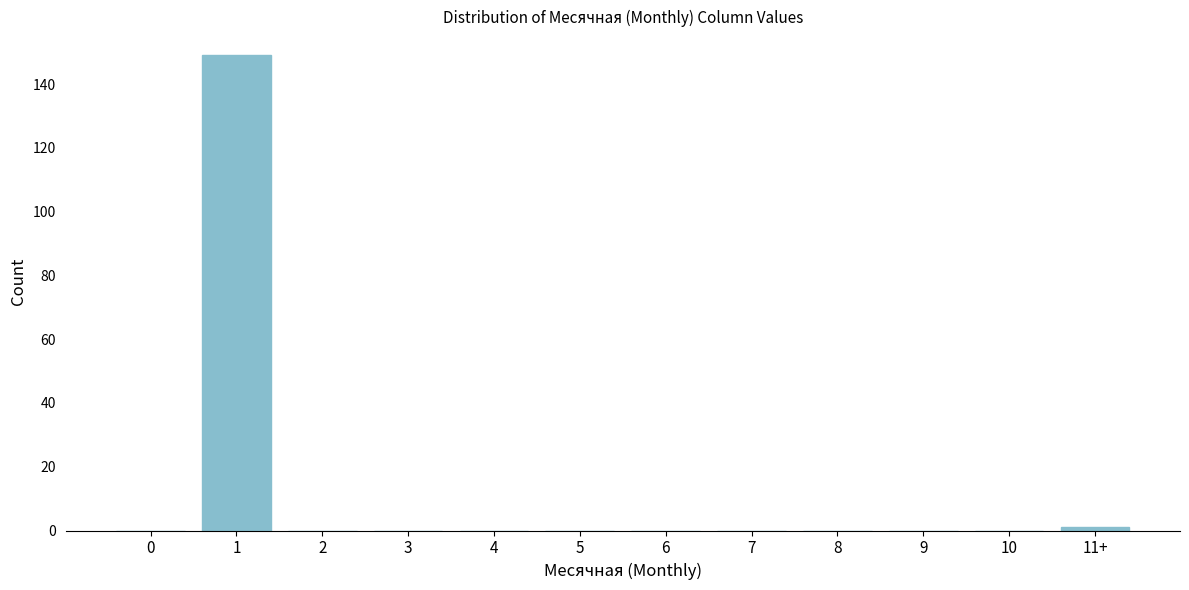

Reading left to right, list all the values displayed in this chart.

0=0	1=149	2=0	3=0	4=0	5=0	6=0	7=0	8=0	9=0	10=0	11+=1